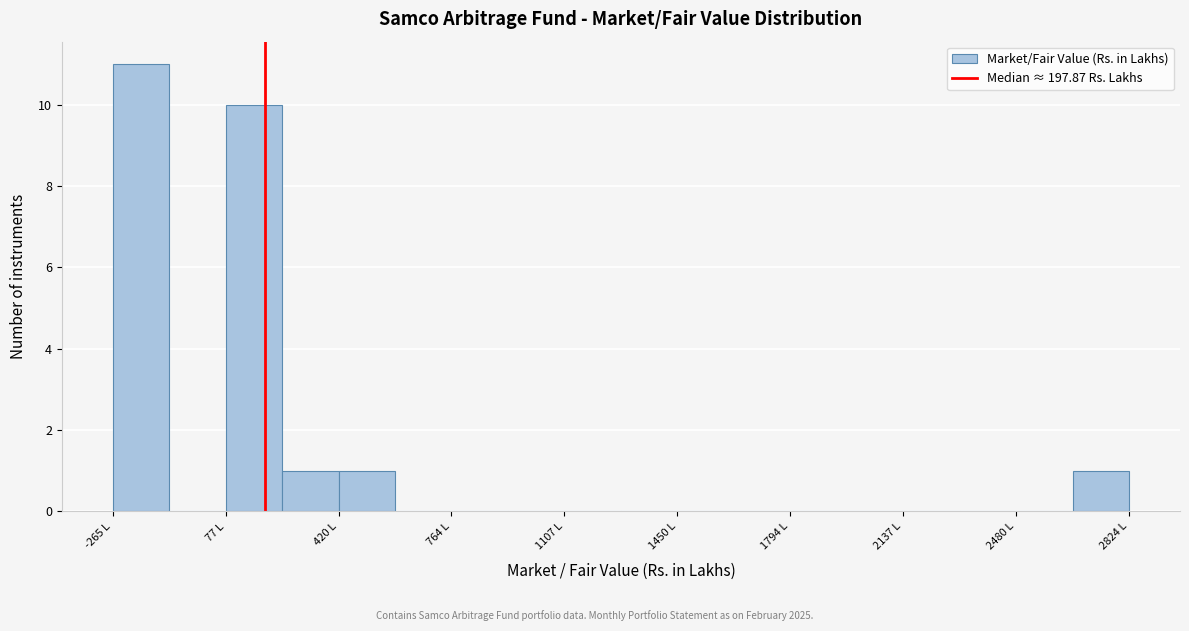

Around what value on the x-axis is the tallest bar? Give the approximate position of its centre, as read against the axis.

-200